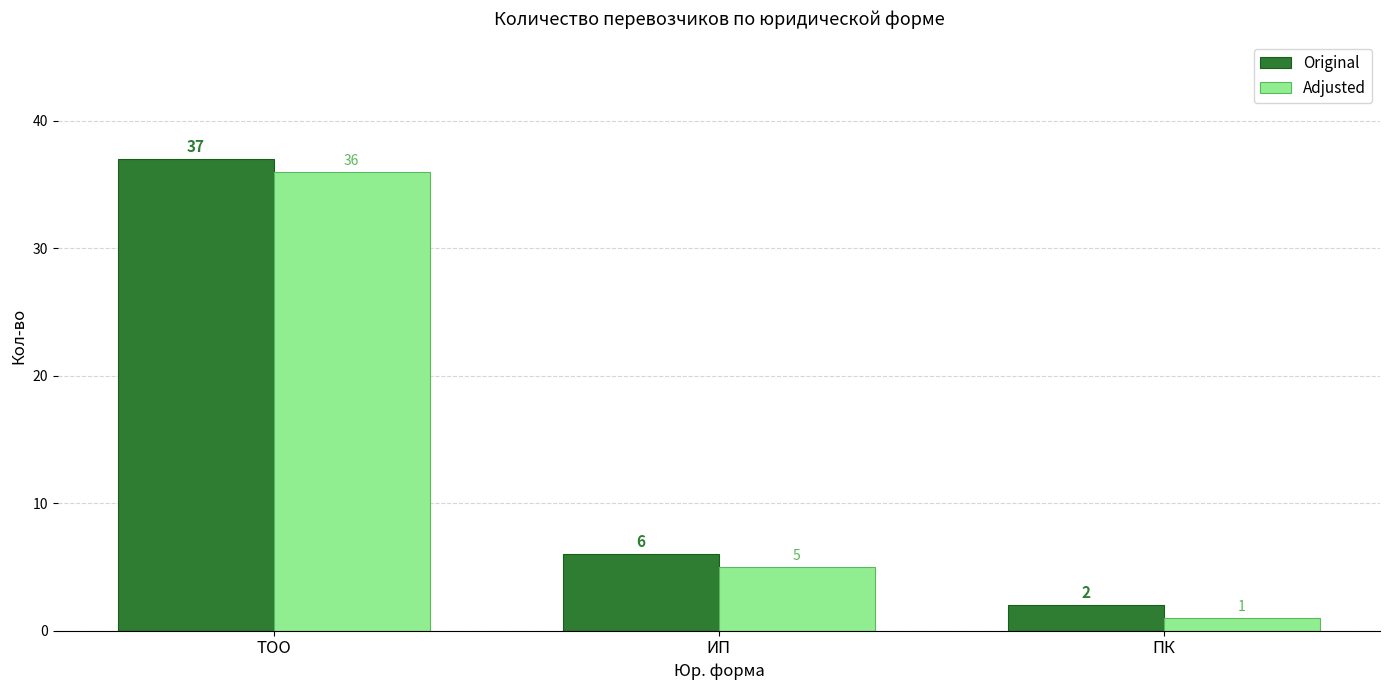

What is the label of the 1st bar from the left?

ТОО